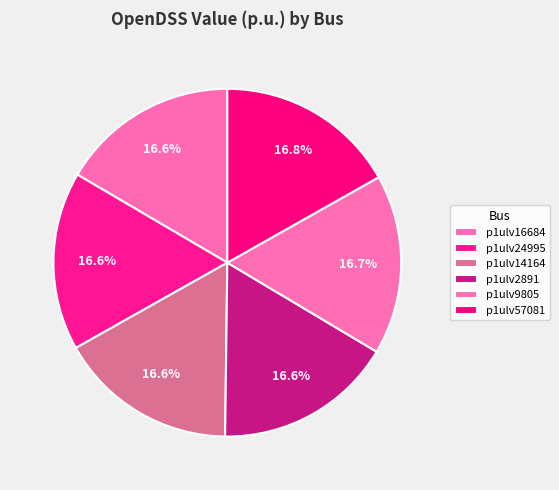

Is the sum of p1ulv16684 and p1ulv57081 greater than half?

No